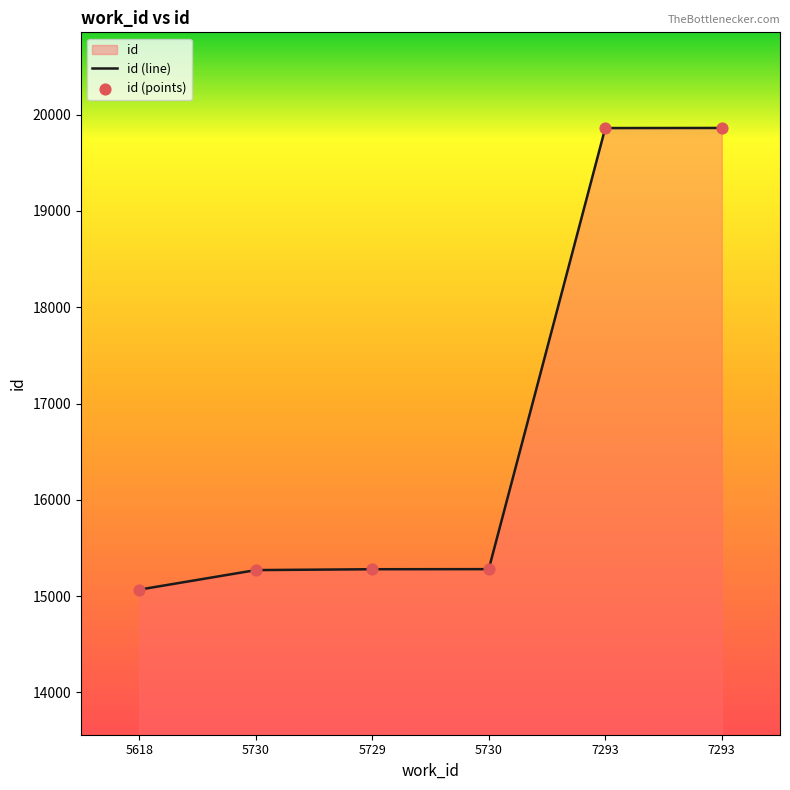

Approximately how many times larger is the value at 5618 compared to 5729?

1.0